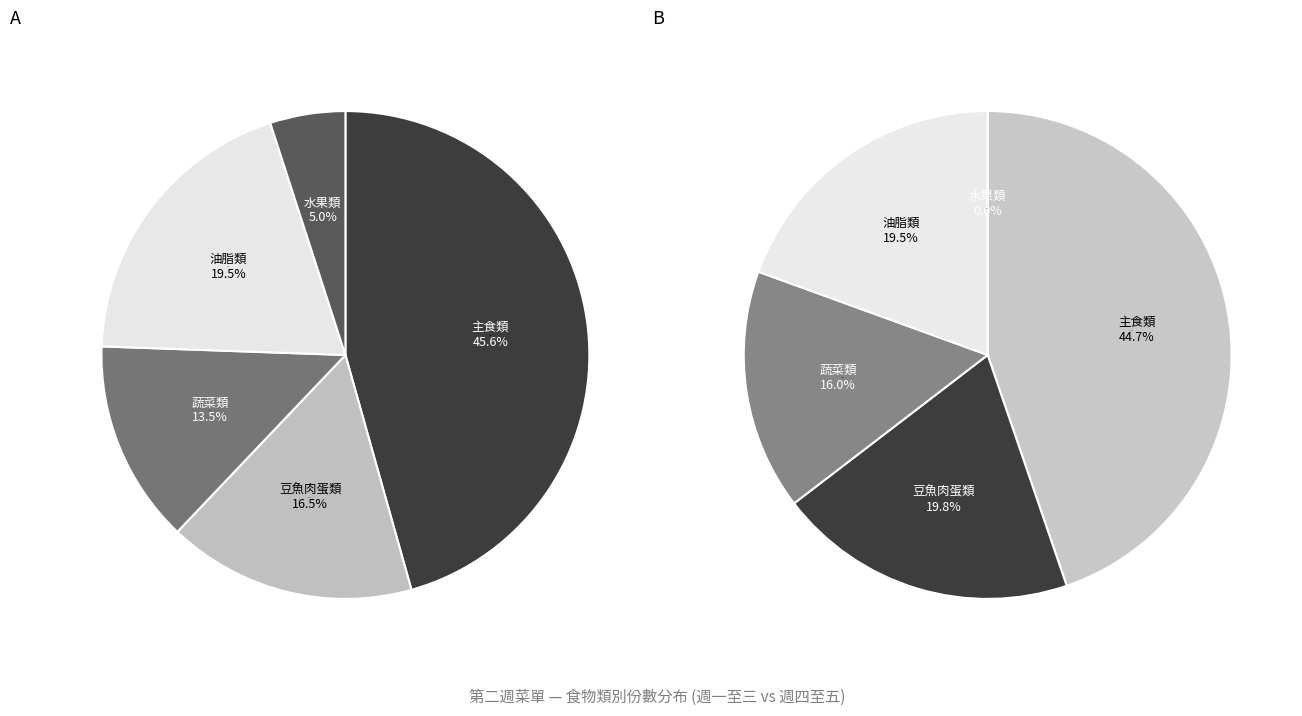

Is there any slice that represents more than half of the pie?

No